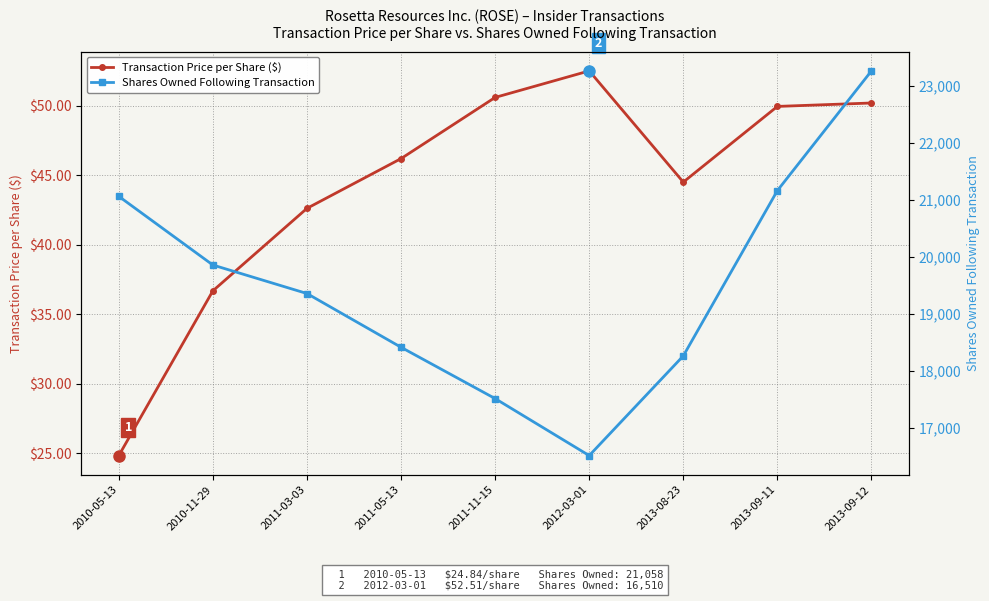

Is this an area chart (filled region under the line)?

No